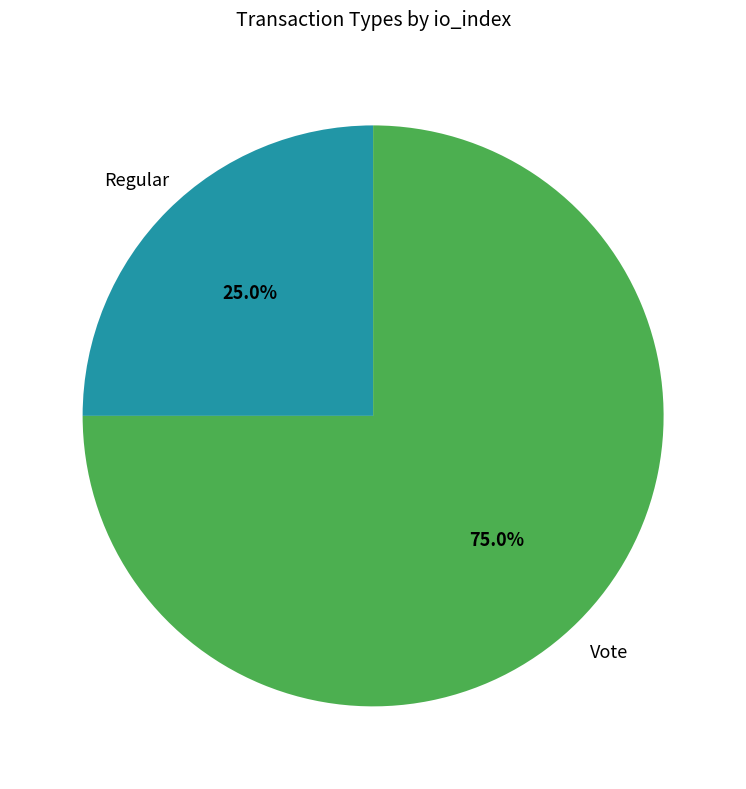

Does any single category account for the majority?

Yes